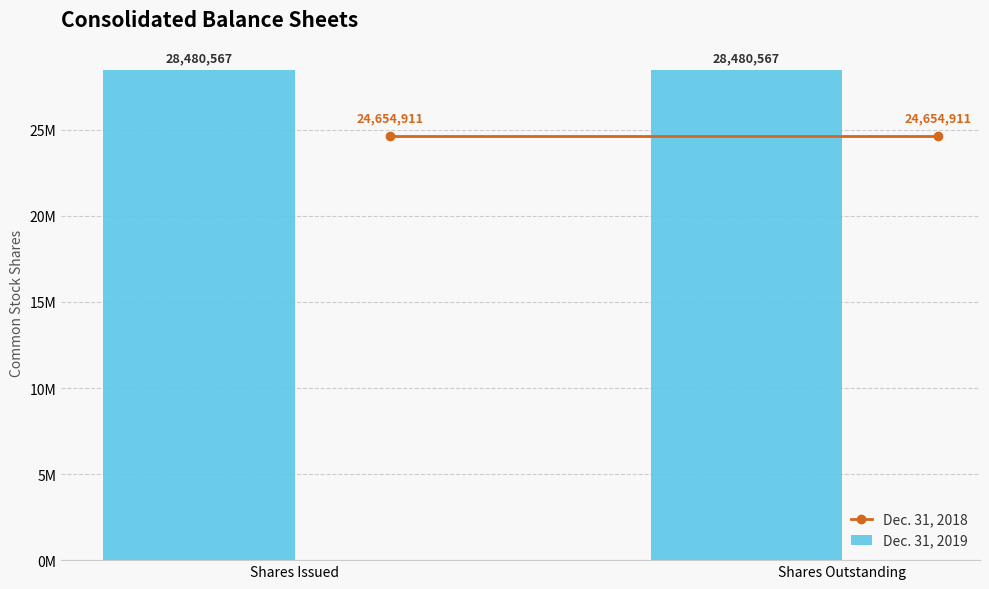

Which series has the widest spread of values?

Dec. 31, 2018